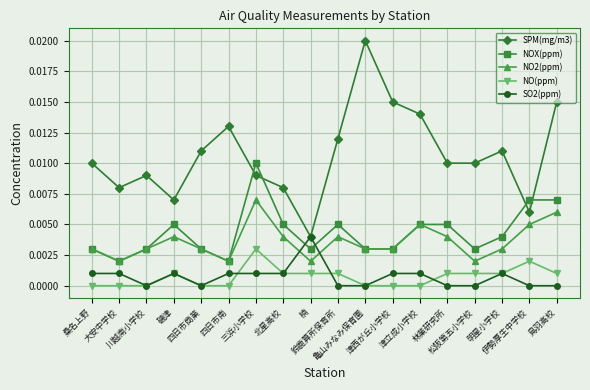

How many interior local peaks does the SPM(mg/m3) series have?

4